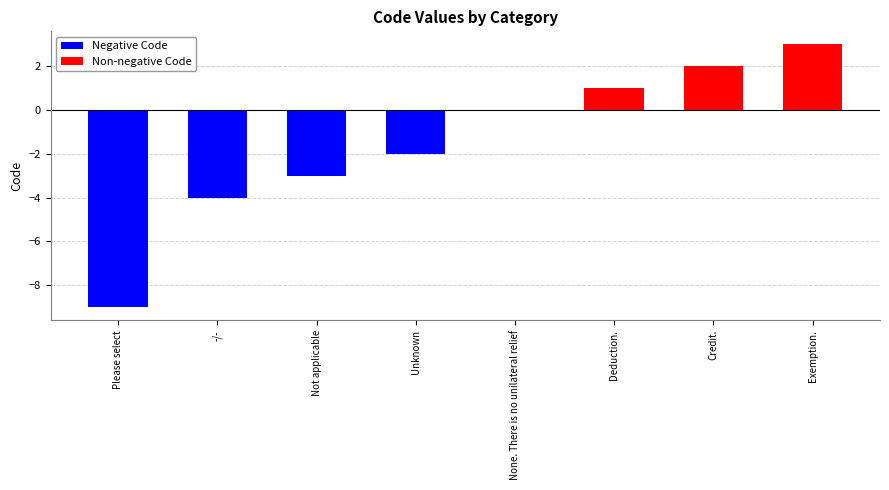

Which series changed the most between Please select and Unknown?

Negative Code